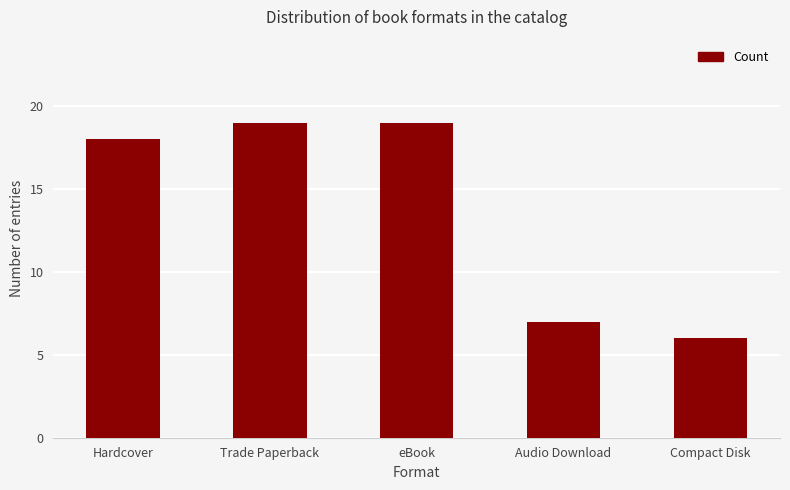

What is the approximate value at Hardcover?

18